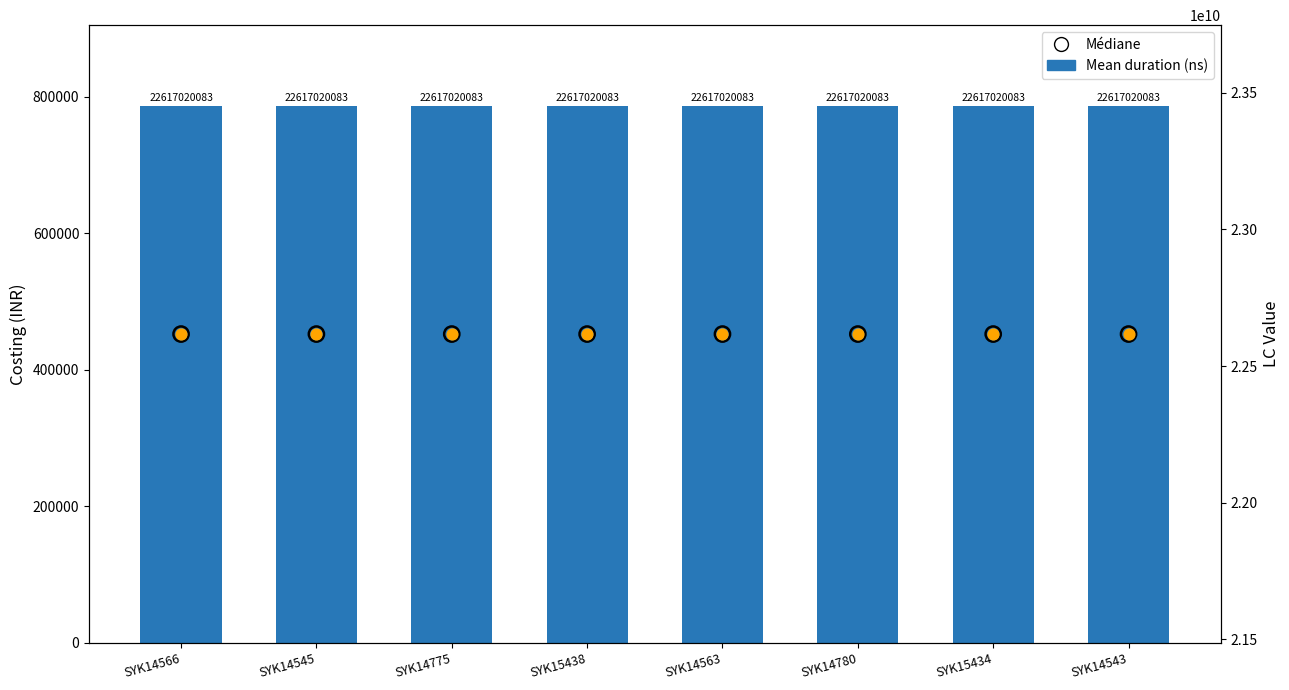

What are all the series names shown in the legend?

Mean duration (ns), Médiane